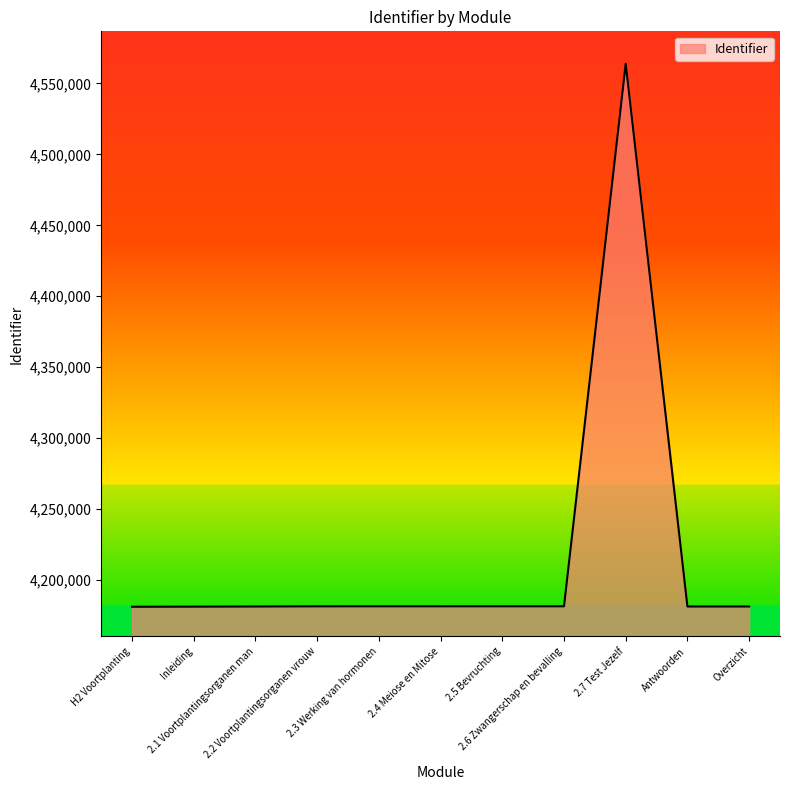

What is the maximum value shown in the chart?

4563905